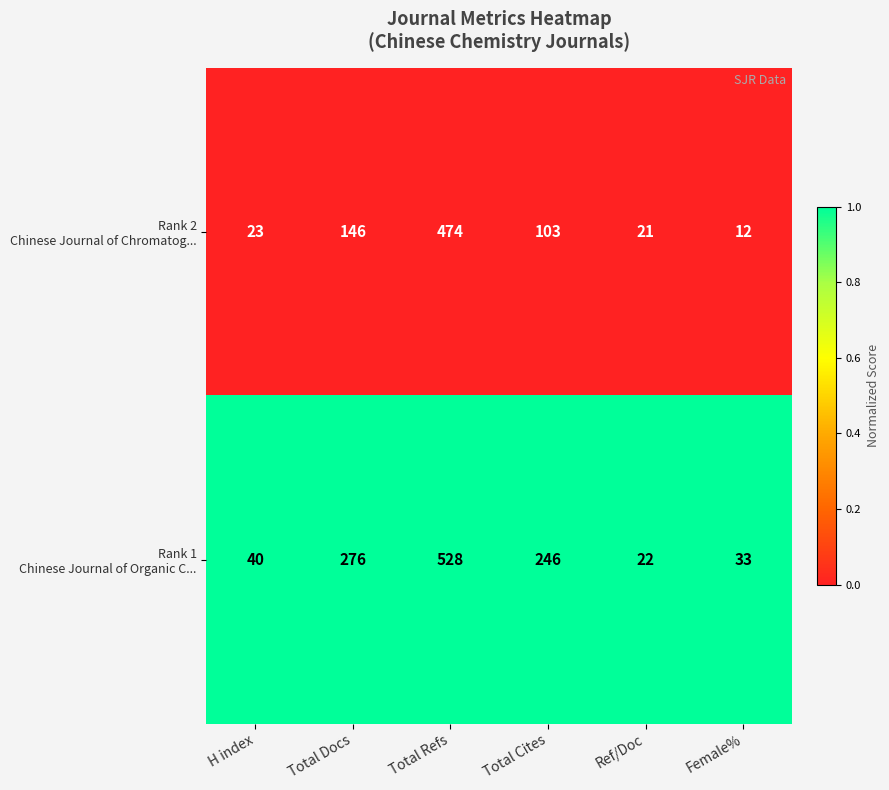

What is the maximum value shown in the chart?

528